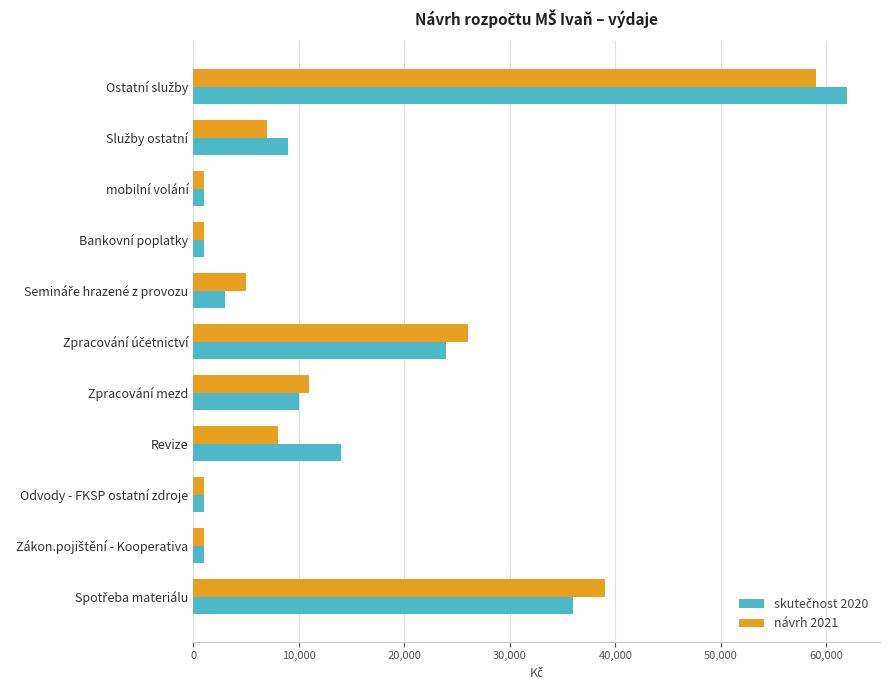

What is the maximum value shown in the chart?

62000